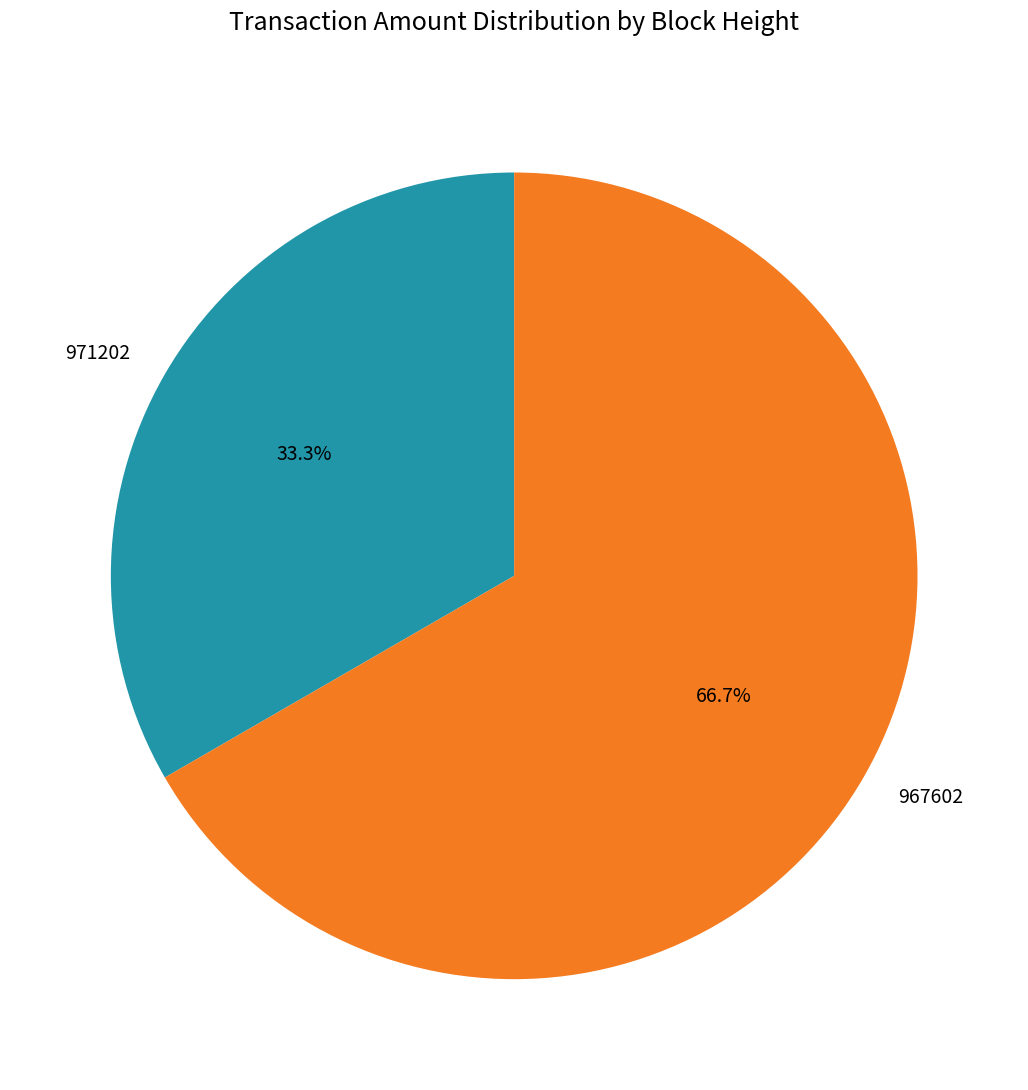

To the nearest percent, what is the average slice percentage?

50%